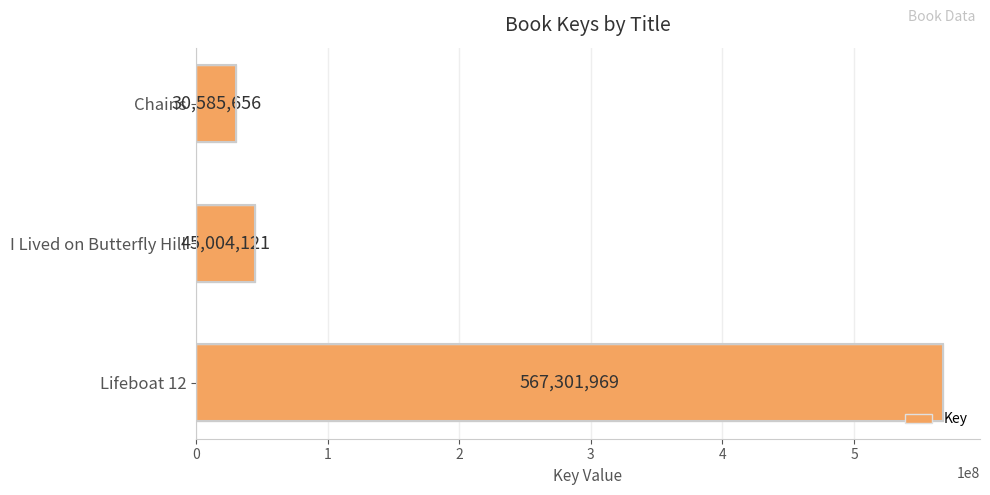

True or false: the data shows 45004121 at I Lived on Butterfly Hill.

True